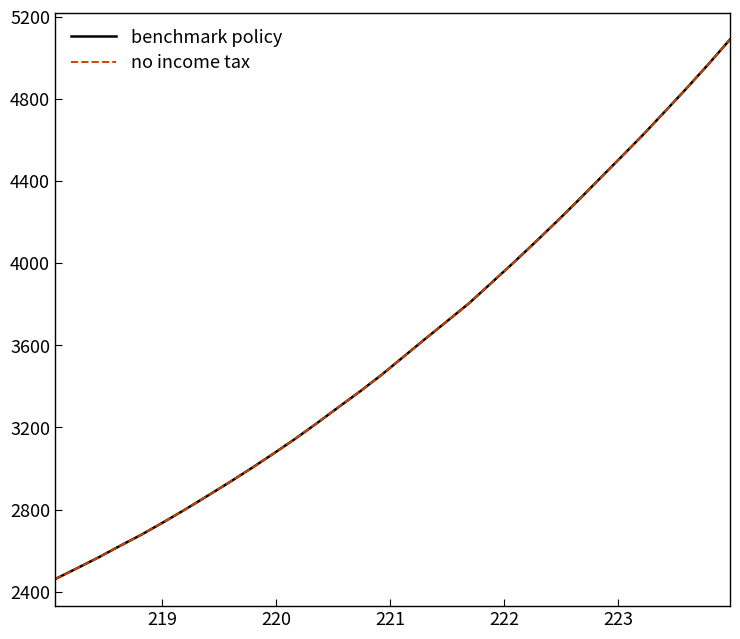

Does the chart have visible grid lines?

No